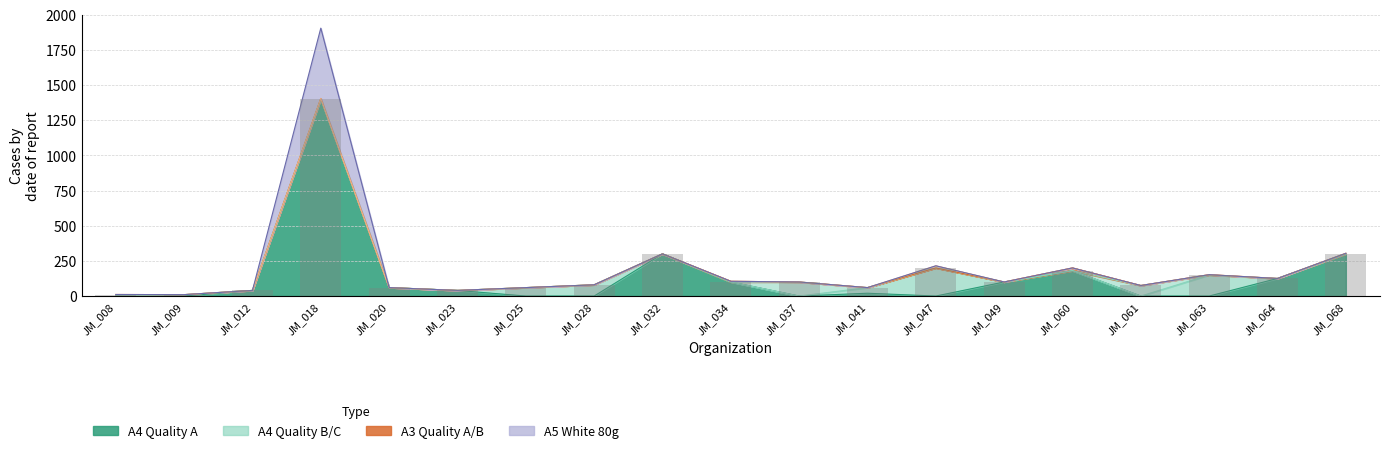

Is it true that A3_Quality_B equals 10 at JM_068?

False